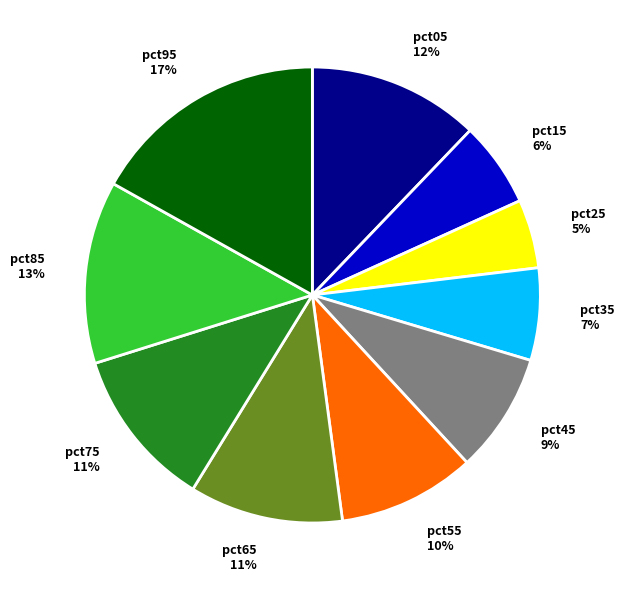

Between pct25 and pct55, which is larger?

pct55